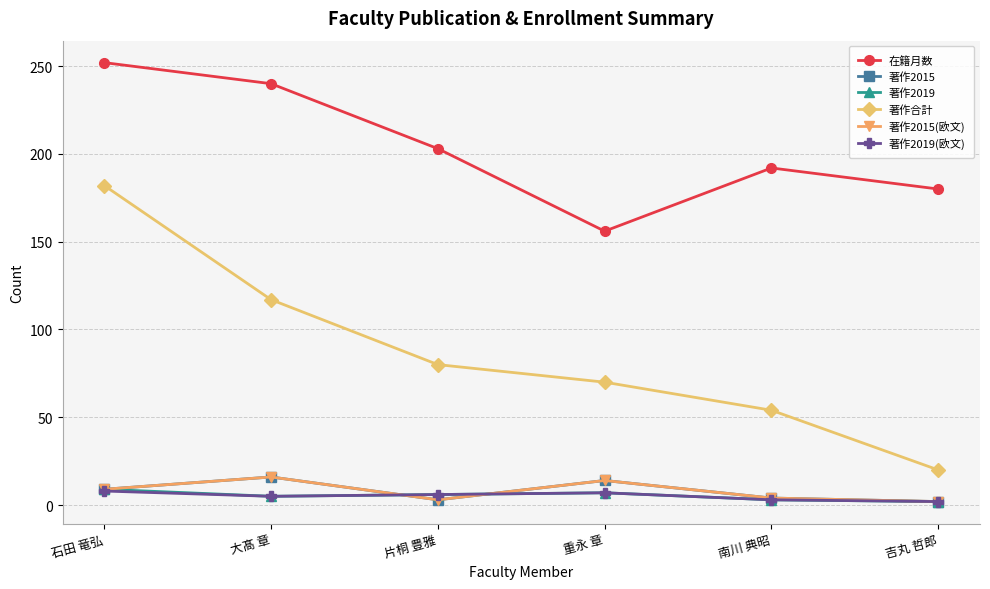

At 片桐 豊雅, list the series in order from largest to smallest.

在籍月数, 著作合計, 著作2019, 著作2019(欧文), 著作2015, 著作2015(欧文)